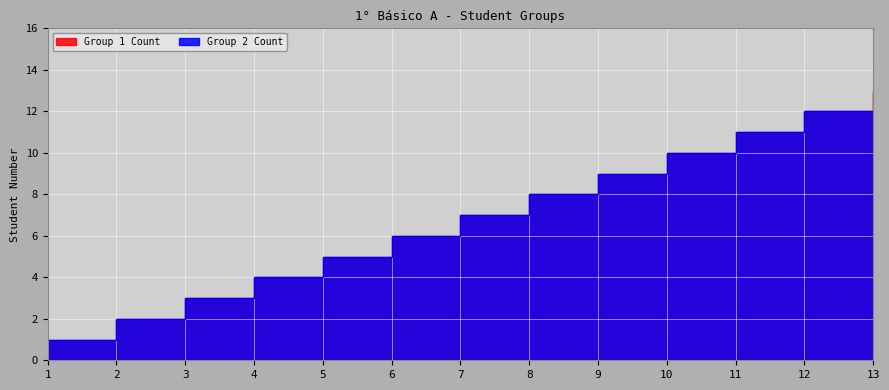

Count the number of data series in this chart.

2